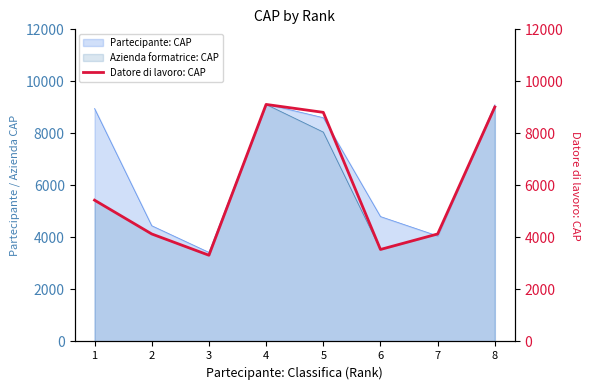

What is the difference between the second highest and second lowest values?

5478